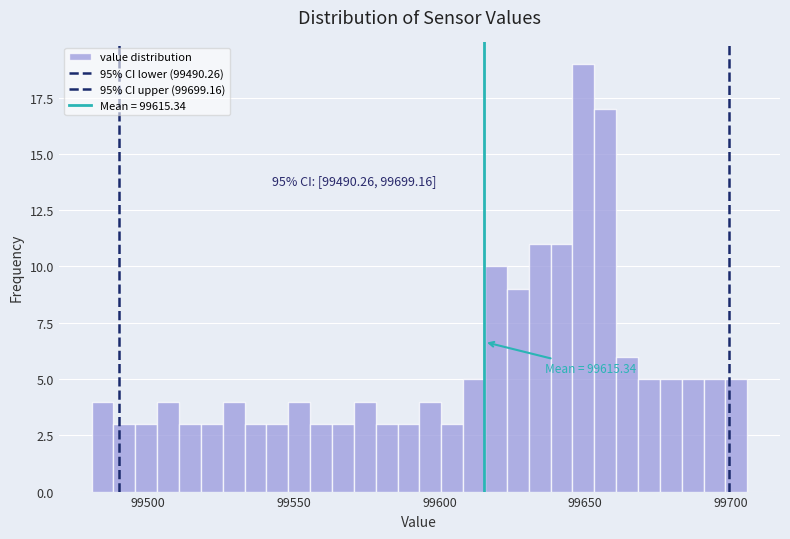

Around what value on the x-axis is the tallest bar? Give the approximate position of its centre, as read against the axis.

99650